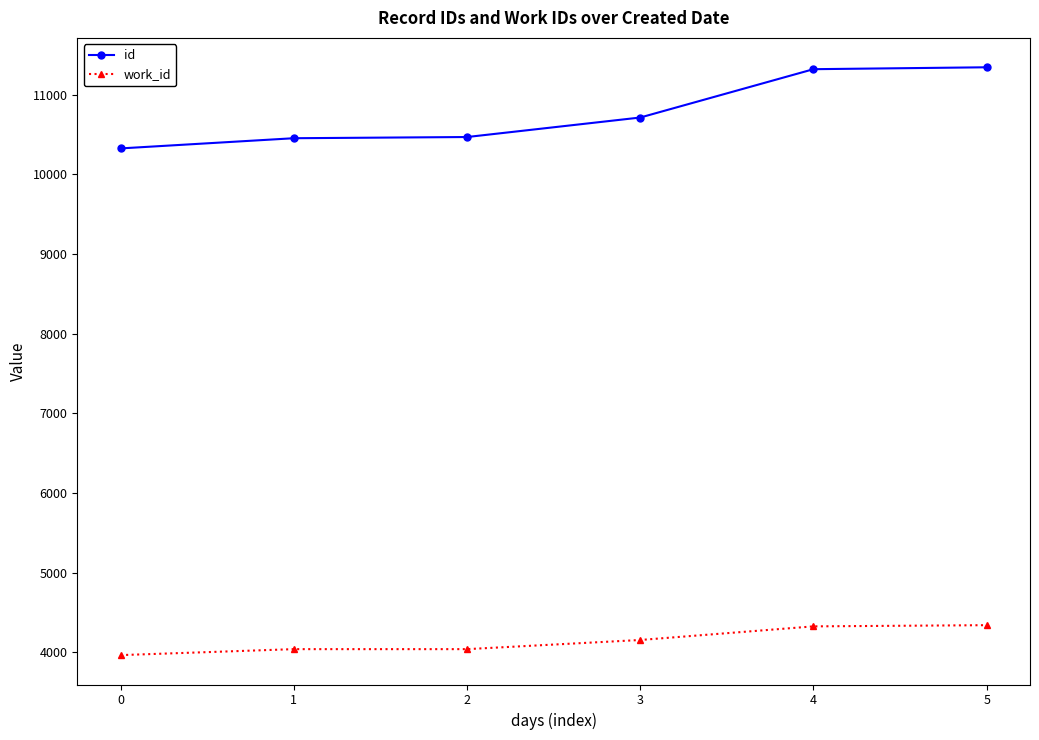

What is the value of the id point at the 3rd from the left?

10470